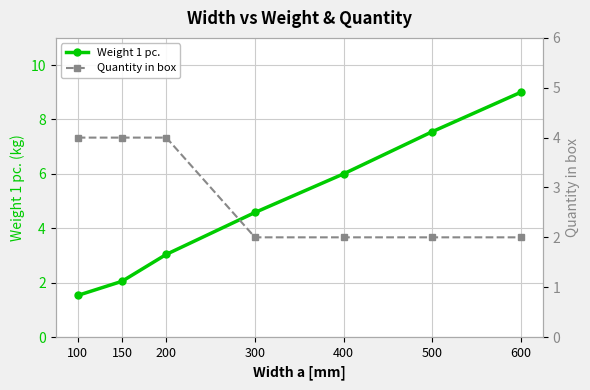

The Weight 1 pc. series shows 6.0 at 400. True or false?

True